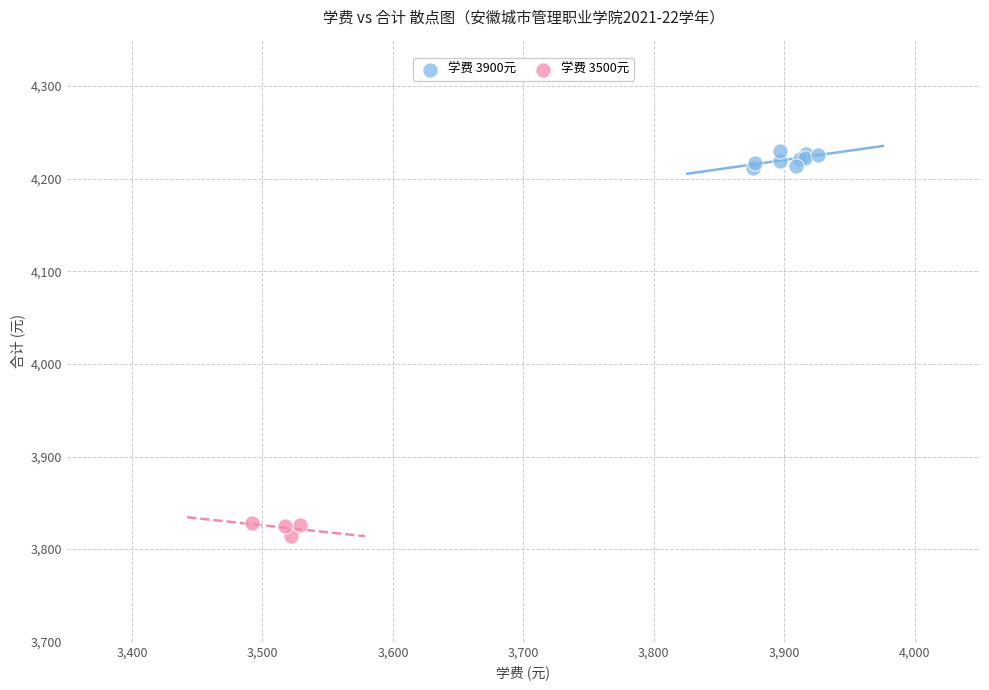

Which series reaches the maximum Y coordinate?

学费 3900元